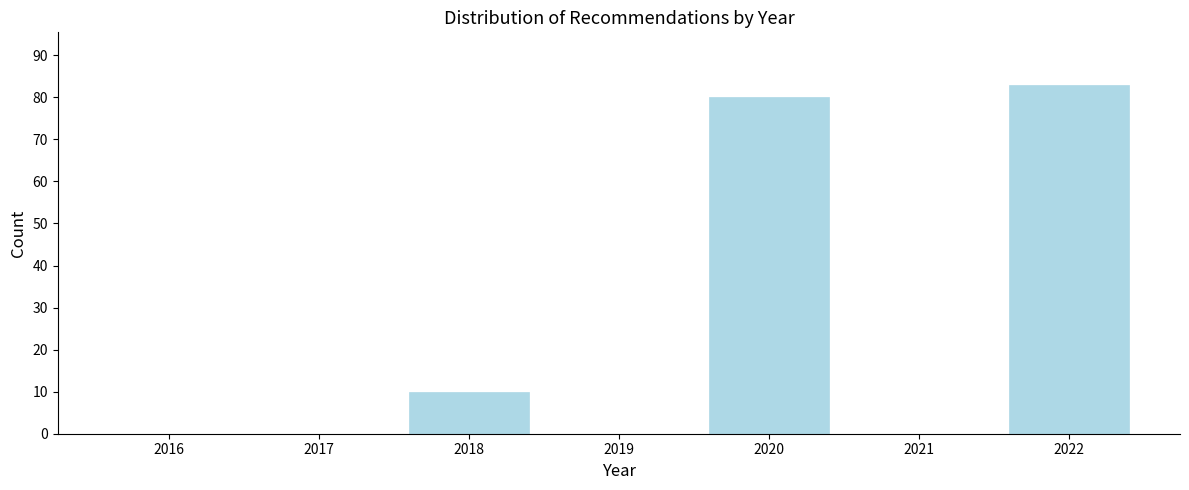

Reading left to right, transcribe all the data shown in this chart.

2016=0	2017=0	2018=10	2019=0	2020=80	2021=0	2022=83